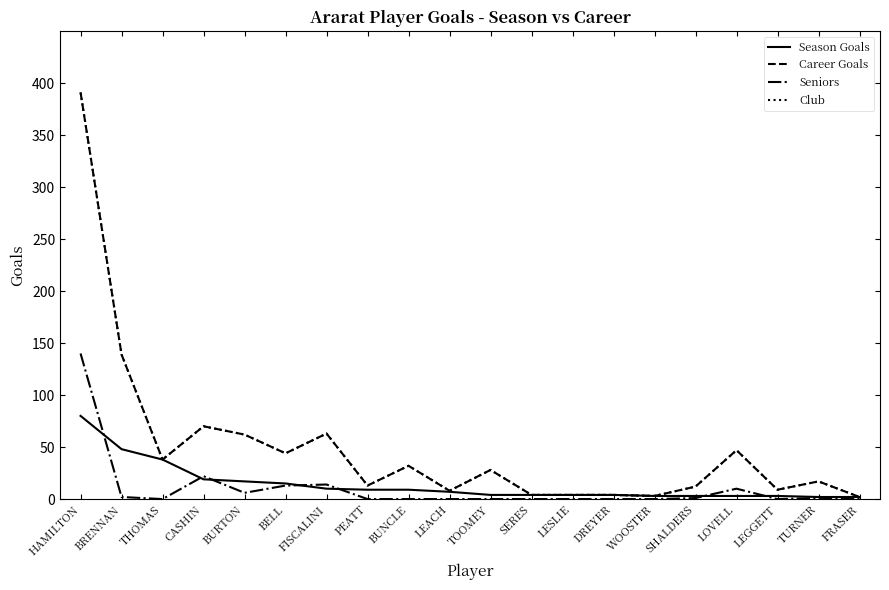

Does the chart have visible grid lines?

No